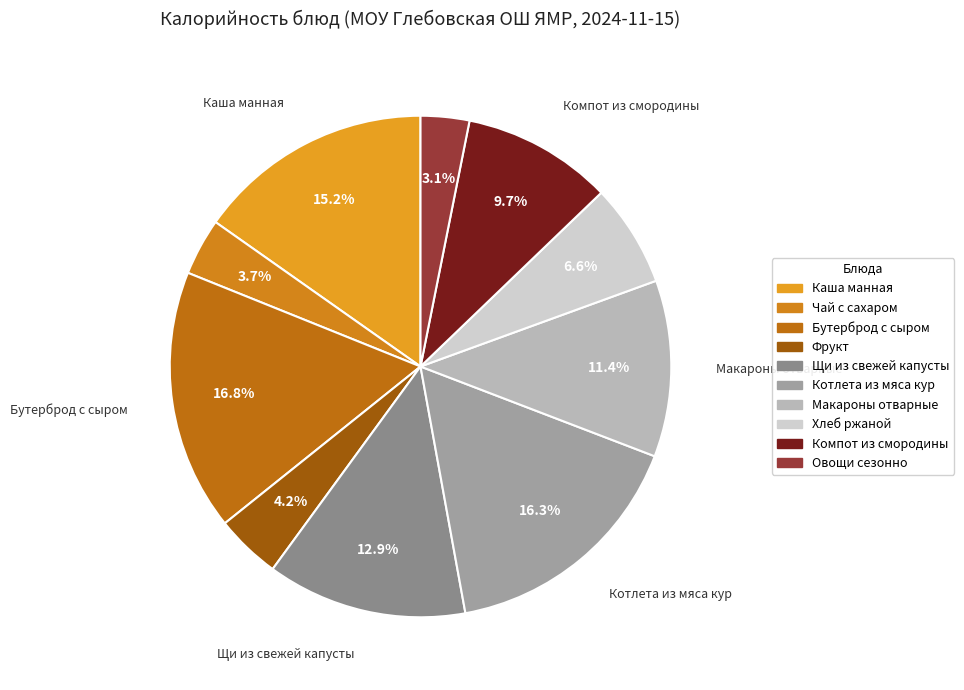

Do Щи из свежей капусты and Фрукт together represent more than half of the pie?

No